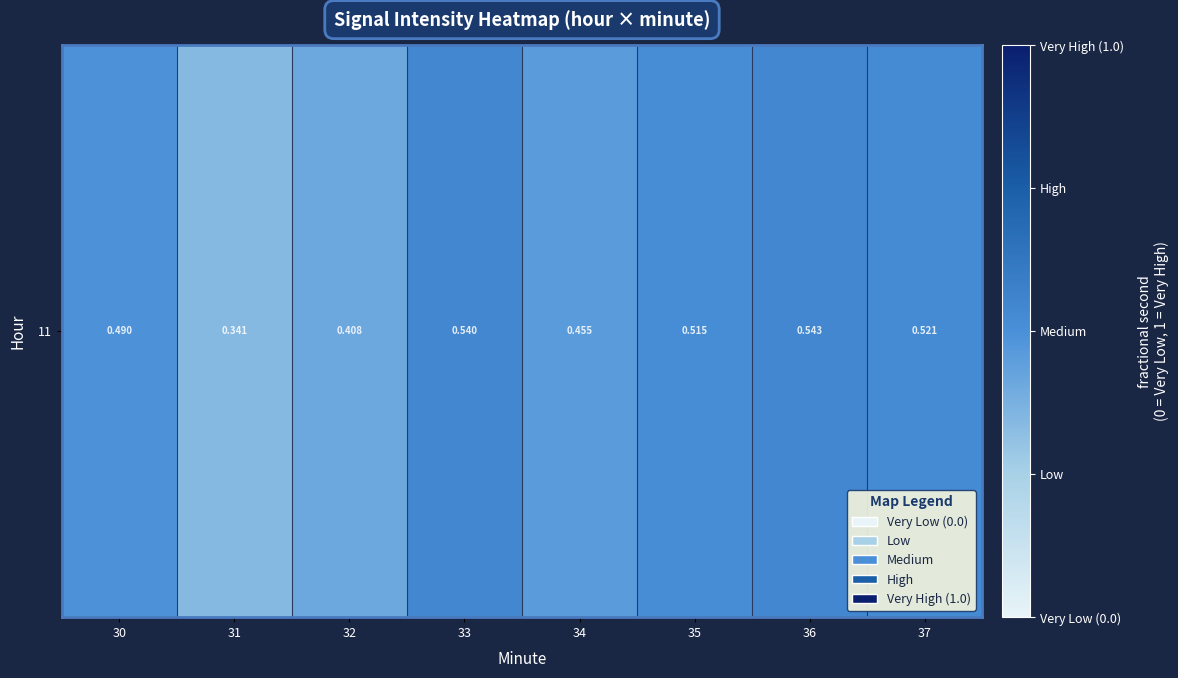

What is the maximum value shown in the chart?

0.5